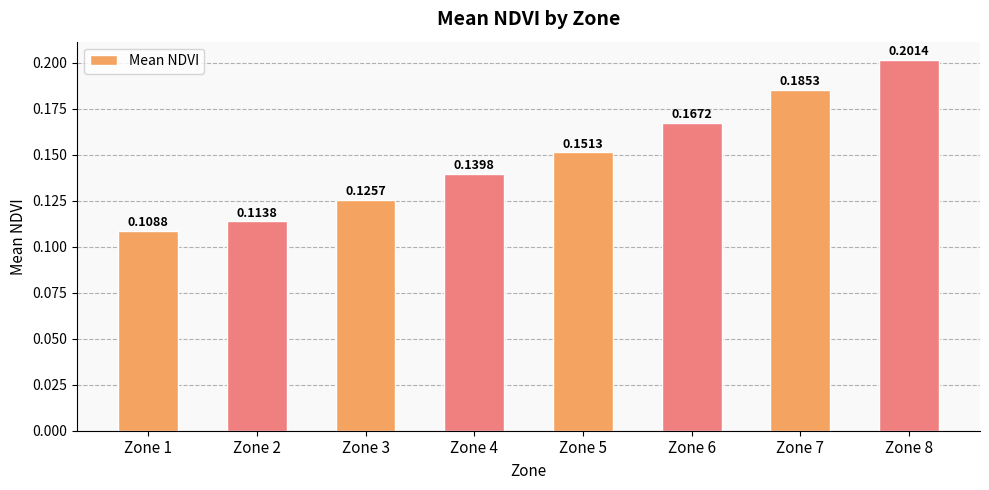

Count the values in the range 0 to 1.

8